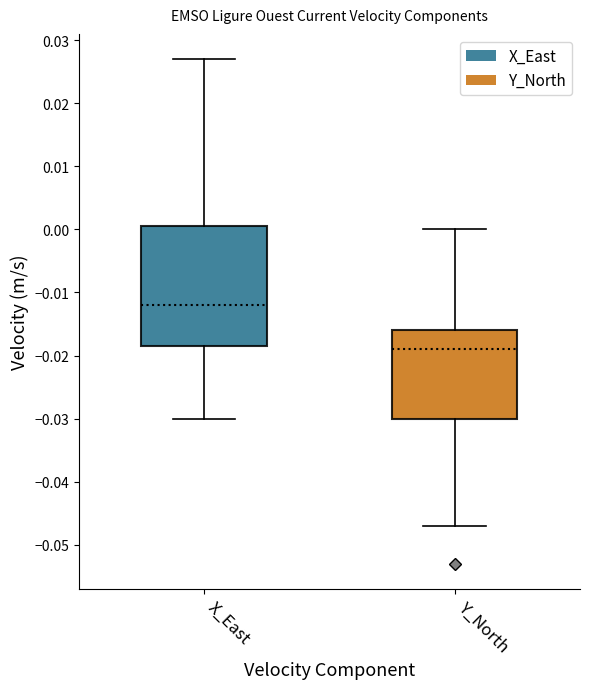

Which box has the highest median line?

X_East